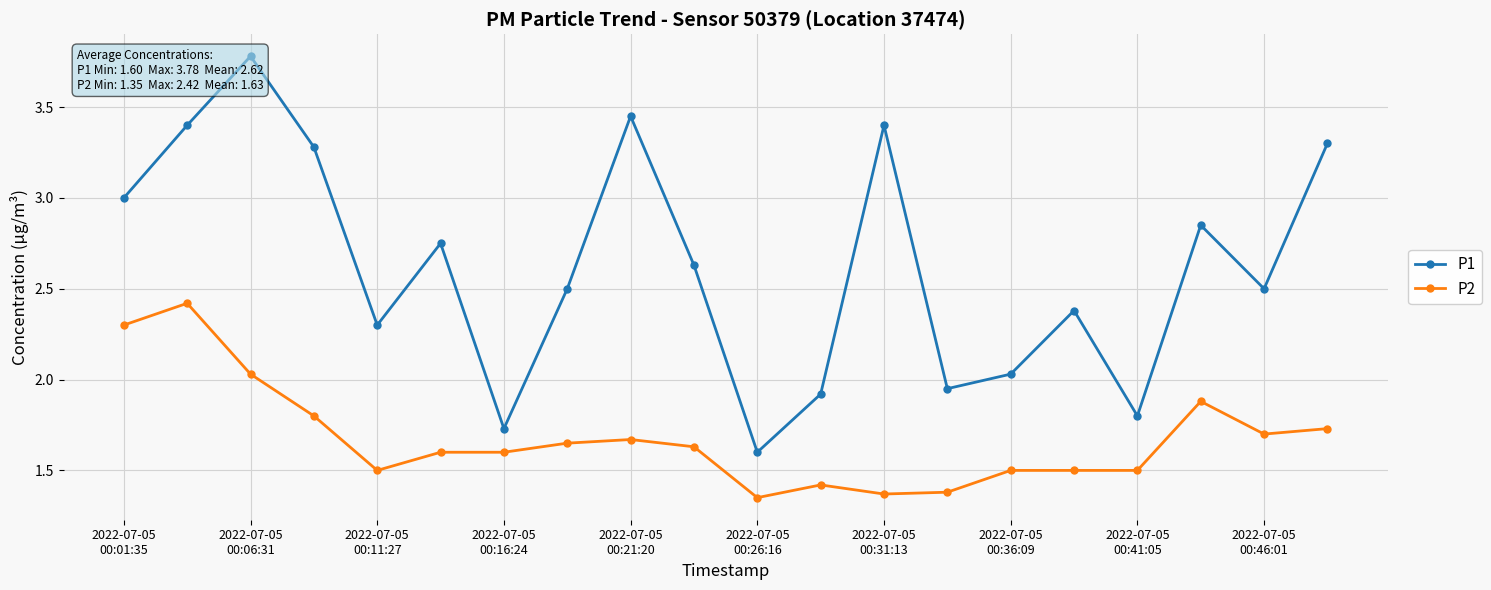

What is the highest value of the P2 series?

2.4